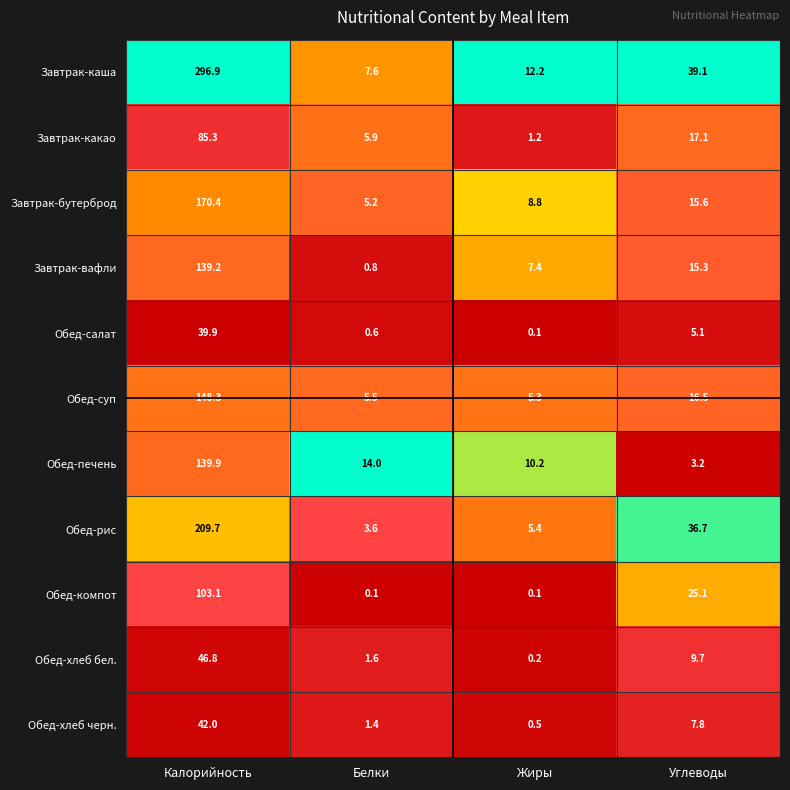

Which series has the largest total across all categories?

Завтрак-каша